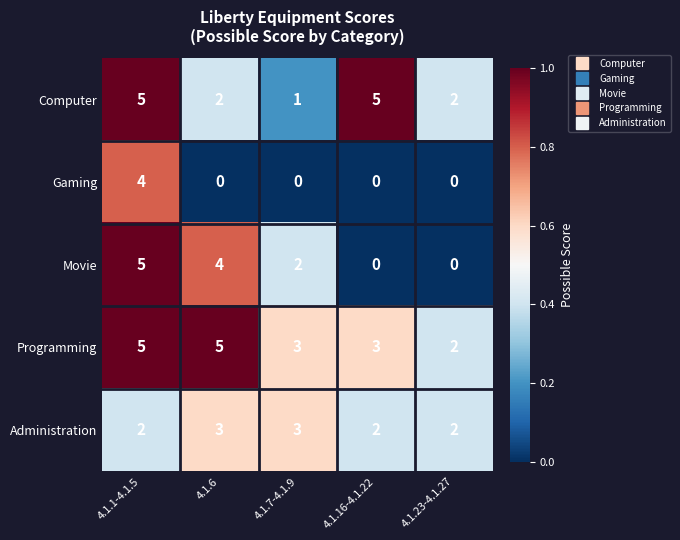

Which series has the largest total across all categories?

Programming